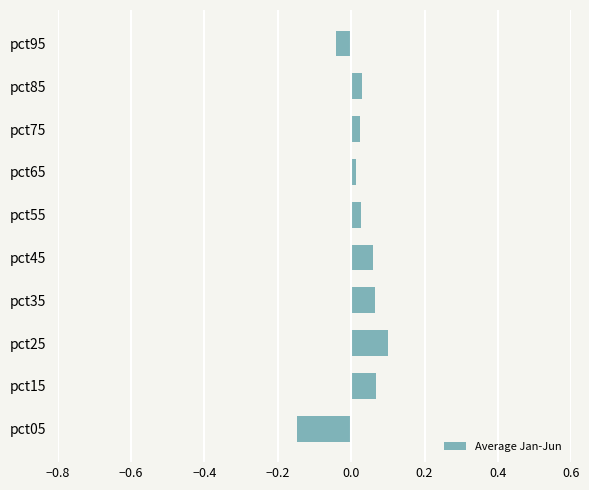

At which category does the chart reach its peak across all series?

pct25